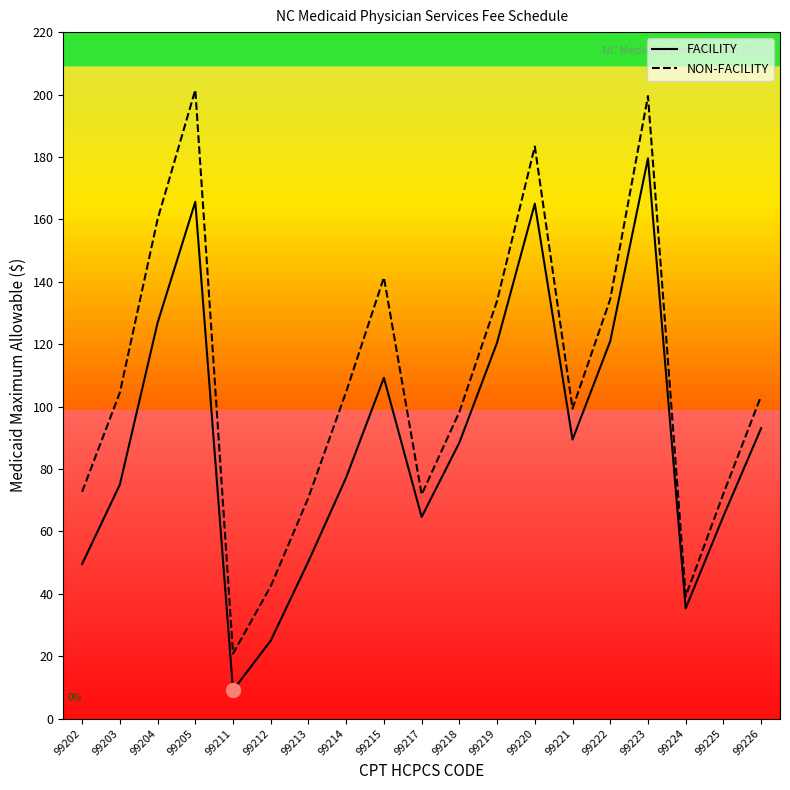

Which series has the largest total across all categories?

NON-FACILITY